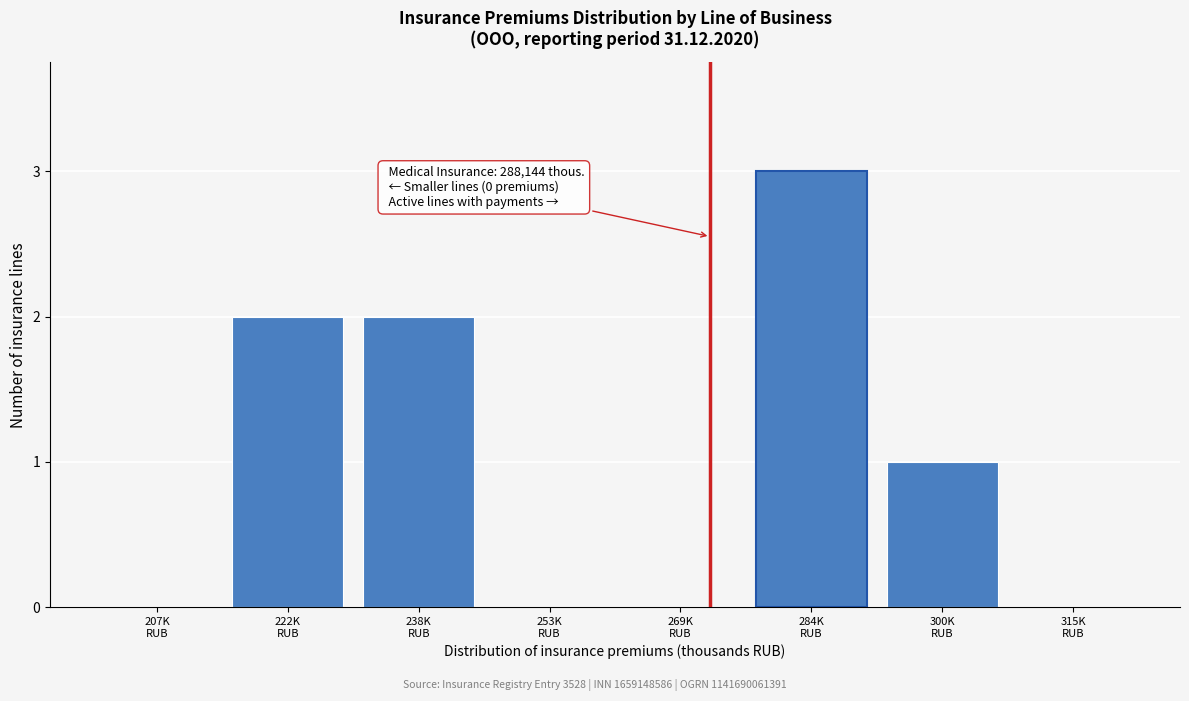

What is the sum of all values?

8